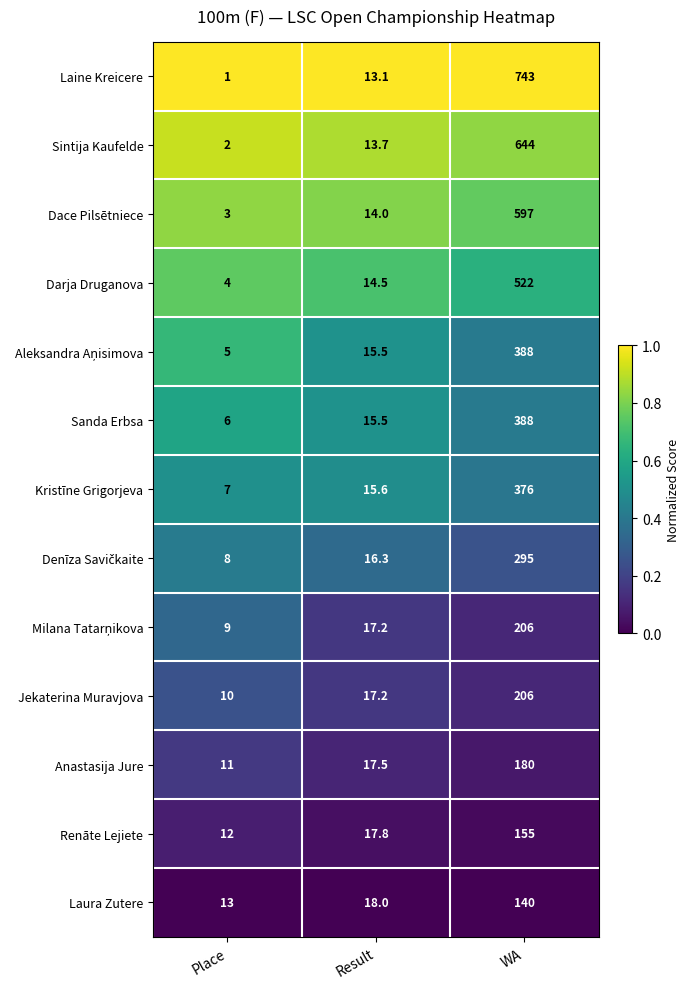

What is the sum of all Jekaterina Muravjova values?

233.2